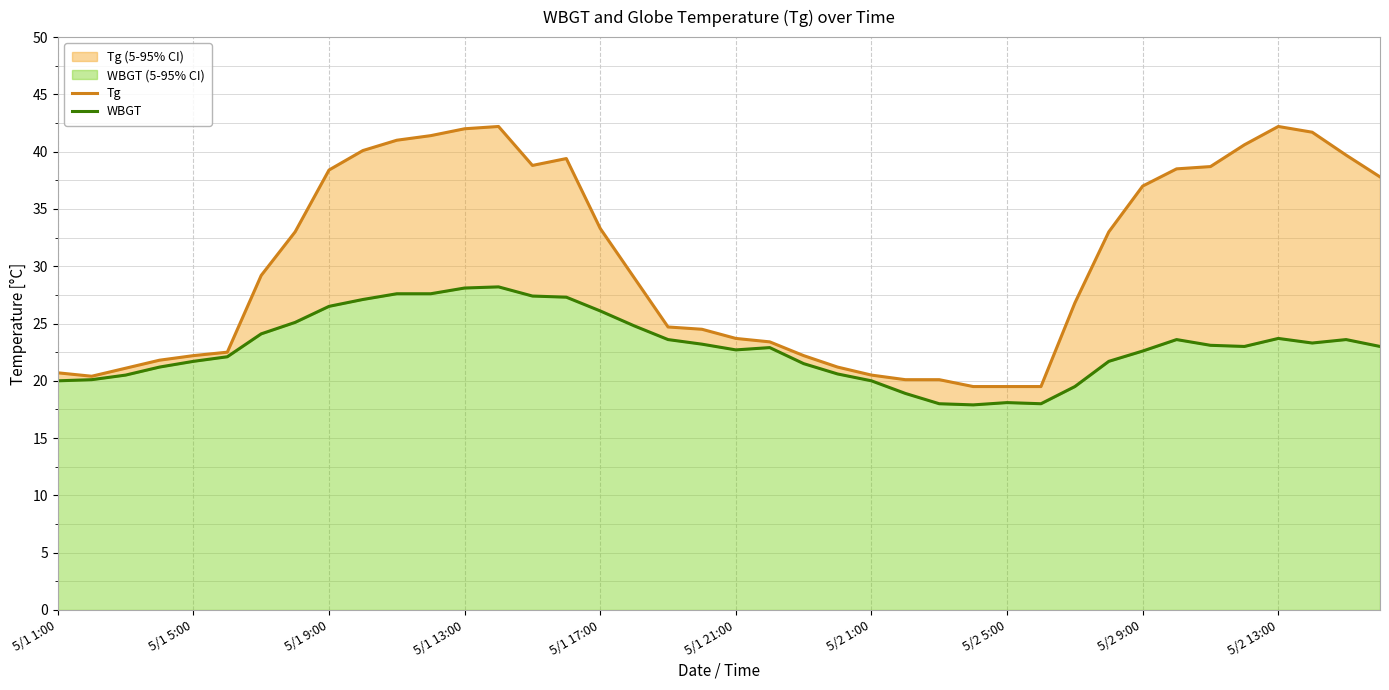

Reading left to right, list all the values displayed in this chart.

Tg: 20.7	20.4	21.1	21.8	22.2	22.5	29.2	33.0	38.4	40.1	41.0	41.4	42.0	42.2	38.8	39.4	33.3	29.0	24.7	24.5	23.7	23.4	22.2	21.2	20.5	20.1	20.1	19.5	19.5	19.5	26.8	33.0	37.0	38.5	38.7	40.6	42.2	41.7	39.7	37.8
WBGT: 20.0	20.1	20.5	21.2	21.7	22.1	24.1	25.1	26.5	27.1	27.6	27.6	28.1	28.2	27.4	27.3	26.1	24.8	23.6	23.2	22.7	22.9	21.5	20.6	20.0	18.9	18.0	17.9	18.1	18.0	19.5	21.7	22.6	23.6	23.1	23.0	23.7	23.3	23.6	23.0